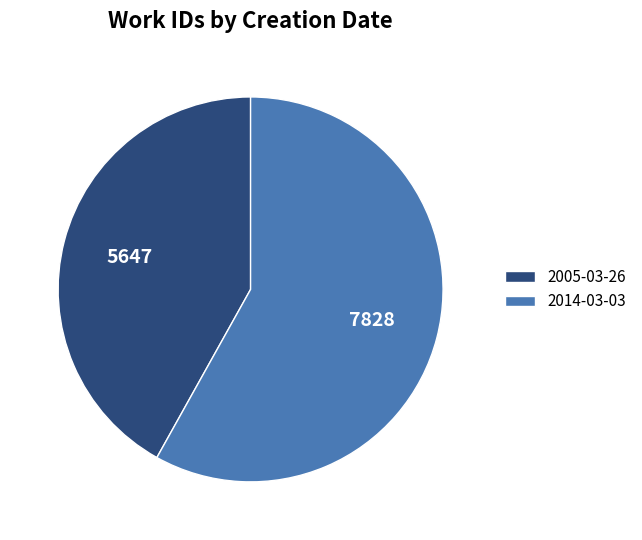

Is the sum of 2014-03-03 and 2005-03-26 greater than half?

Yes